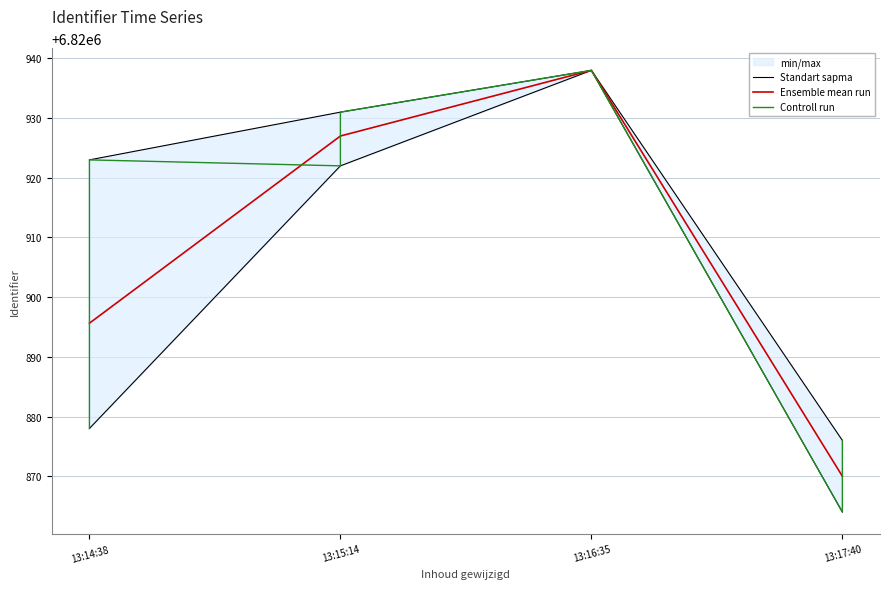

Is it true that Ensemble mean run equals 6820938.0 at 13:16:35?

True